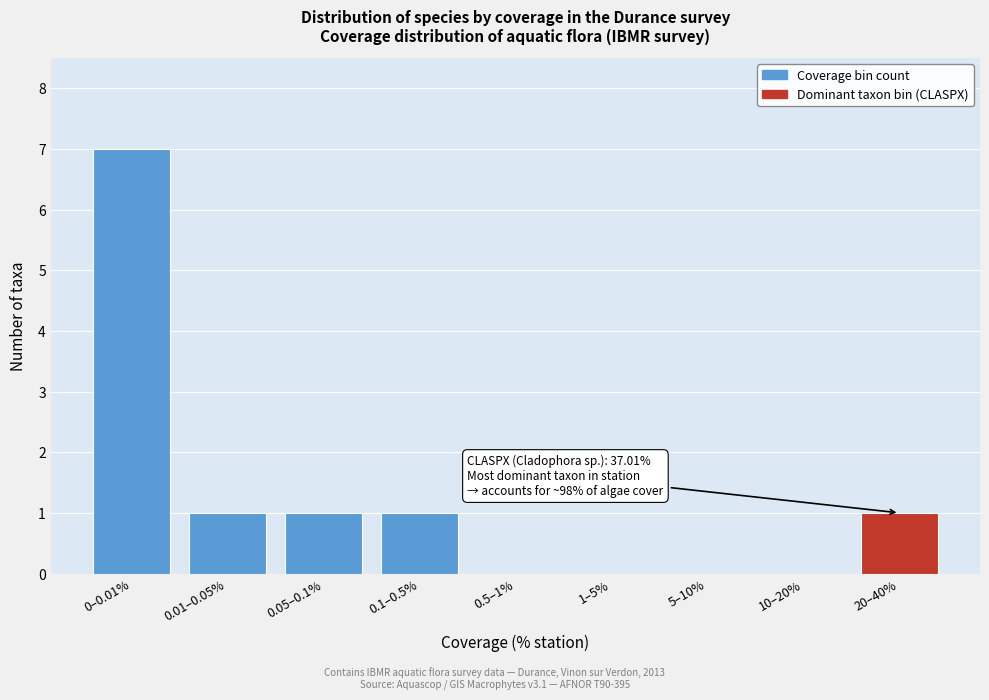

Reading left to right, extract all data points from this chart.

0–0.01%=7	0.01–0.05%=1	0.05–0.1%=1	0.1–0.5%=1	0.5–1%=0	1–5%=0	5–10%=0	10–20%=0	20–40%=1